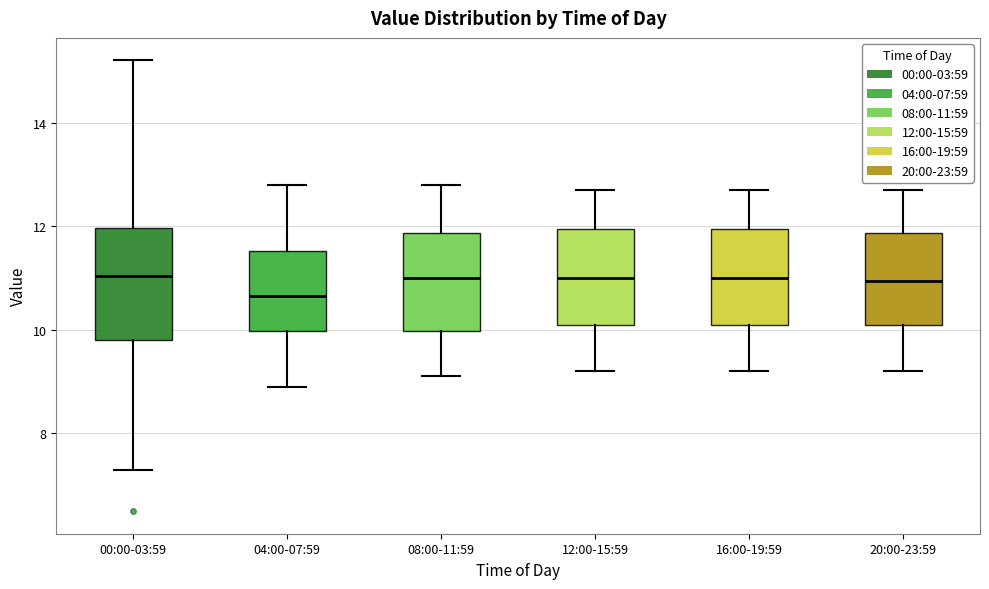

Reading left to right, read every box against the y-axis: the position of its median line, the range the box covers, and the ends of its whiskers. The values are not printed on the chart, so give them approximately, as read against the axis.

00:00-03:59: median 11.0, box 9.8 to 12.0, whiskers 7.4 to 15.2
04:00-07:59: median 10.6, box 10.0 to 11.6, whiskers 9.0 to 12.8
08:00-11:59: median 11.0, box 10.0 to 11.8, whiskers 9.2 to 12.8
12:00-15:59: median 11.0, box 10.2 to 12.0, whiskers 9.2 to 12.8
16:00-19:59: median 11.0, box 10.2 to 12.0, whiskers 9.2 to 12.8
20:00-23:59: median 11.0, box 10.2 to 11.8, whiskers 9.2 to 12.8